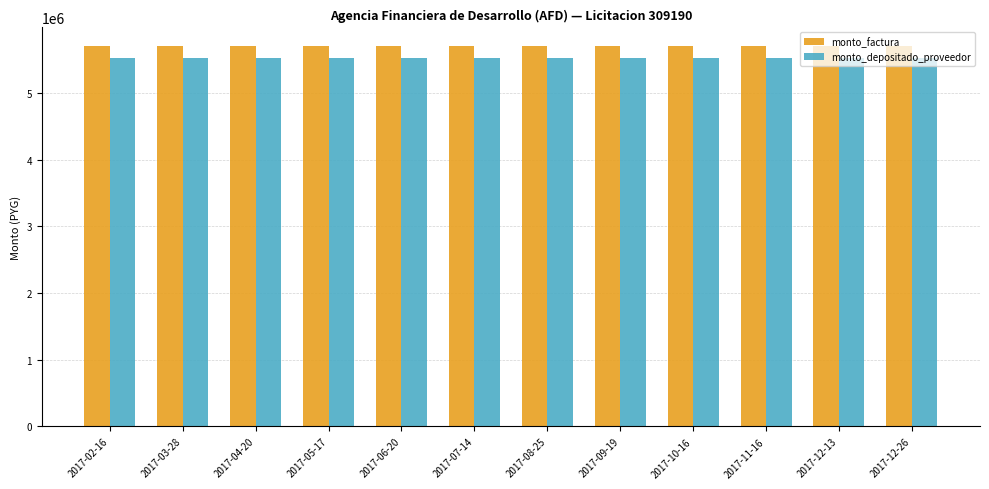

Reading left to right, transcribe all the data shown in this chart.

monto_factura: 5700000	5700000	5700000	5700000	5700000	5700000	5700000	5700000	5700000	5700000	5700000	5700000
monto_depositado_proveedor: 5523818	5523818	5523818	5523818	5523818	5523818	5523818	5523818	5523818	5523818	5523818	5523818